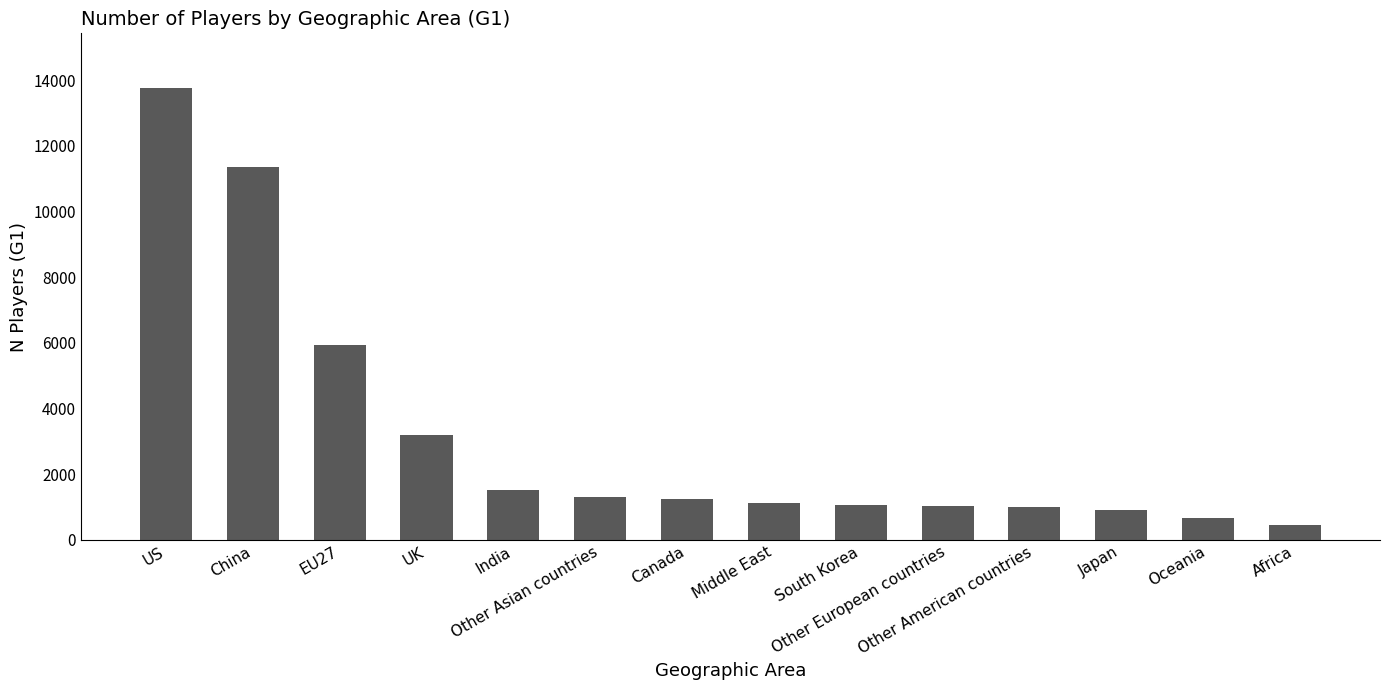

What is the difference between the values at Japan and Oceania?

225